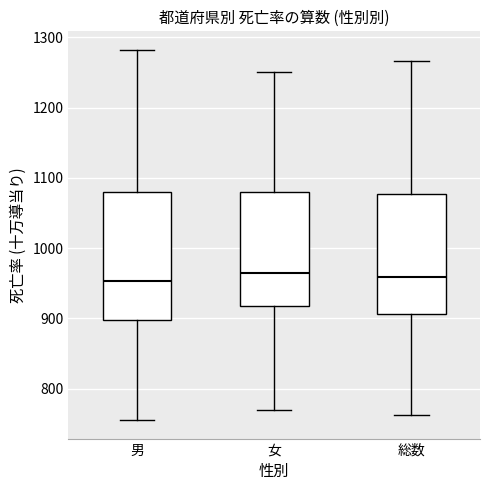

Which box is the tallest, from its lower edge to its upper edge?

男